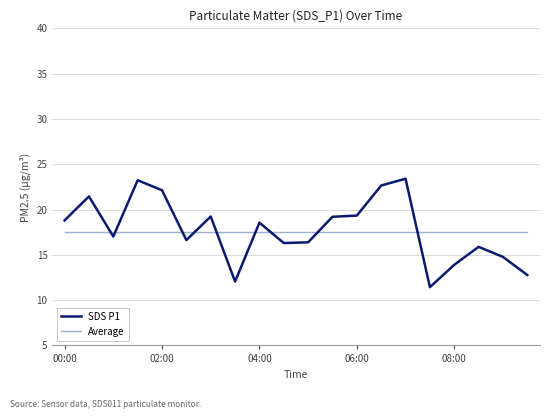

What is the minimum value shown in the chart?

11.4